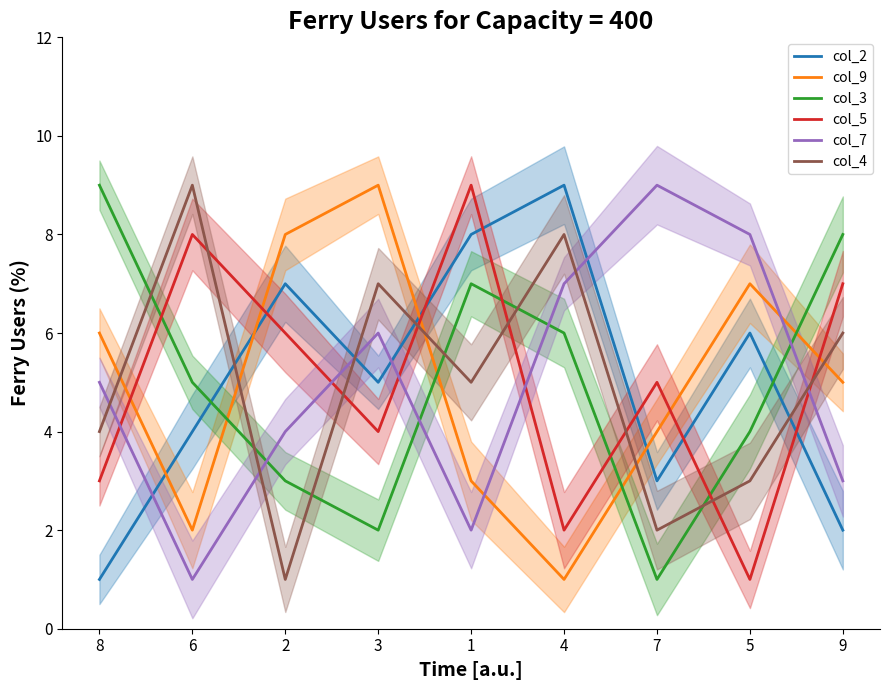

What is the sum of all col_4 values?

45